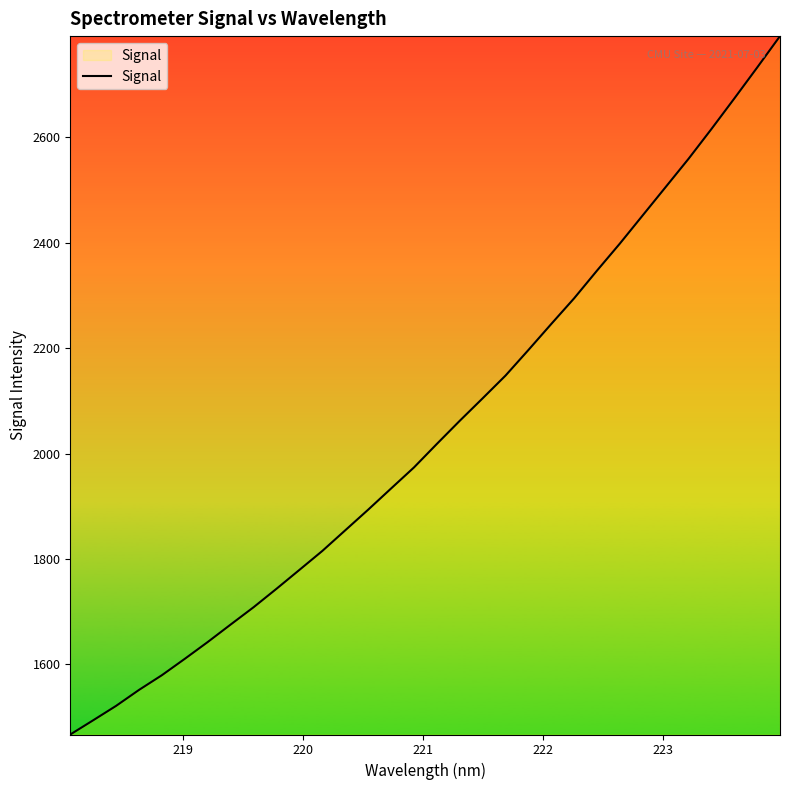

What is the minimum value shown in the chart?

1467.1